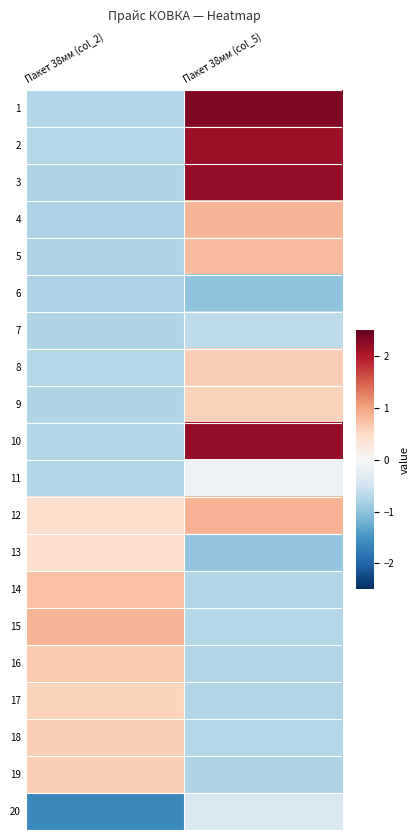

Reading right to left, transcribe all the data shown in this chart.

1: Пакет 38мм (col_5)=2.3	Пакет 38мм (col_2)=-0.7
2: Пакет 38мм (col_5)=2.1	Пакет 38мм (col_2)=-0.7
3: Пакет 38мм (col_5)=2.2	Пакет 38мм (col_2)=-0.8
4: Пакет 38мм (col_5)=0.9	Пакет 38мм (col_2)=-0.8
5: Пакет 38мм (col_5)=0.8	Пакет 38мм (col_2)=-0.8
6: Пакет 38мм (col_5)=-1.0	Пакет 38мм (col_2)=-0.8
7: Пакет 38мм (col_5)=-0.6	Пакет 38мм (col_2)=-0.8
8: Пакет 38мм (col_5)=0.6	Пакет 38мм (col_2)=-0.7
9: Пакет 38мм (col_5)=0.6	Пакет 38мм (col_2)=-0.8
10: Пакет 38мм (col_5)=2.2	Пакет 38мм (col_2)=-0.7
11: Пакет 38мм (col_5)=-0.1	Пакет 38мм (col_2)=-0.7
12: Пакет 38мм (col_5)=0.9	Пакет 38мм (col_2)=0.4
13: Пакет 38мм (col_5)=-1.0	Пакет 38мм (col_2)=0.4
14: Пакет 38мм (col_5)=-0.7	Пакет 38мм (col_2)=0.7
15: Пакет 38мм (col_5)=-0.7	Пакет 38мм (col_2)=0.9
16: Пакет 38мм (col_5)=-0.7	Пакет 38мм (col_2)=0.7
17: Пакет 38мм (col_5)=-0.7	Пакет 38мм (col_2)=0.6
18: Пакет 38мм (col_5)=-0.7	Пакет 38мм (col_2)=0.6
19: Пакет 38мм (col_5)=-0.8	Пакет 38мм (col_2)=0.6
20: Пакет 38мм (col_5)=-0.4	Пакет 38мм (col_2)=-1.6